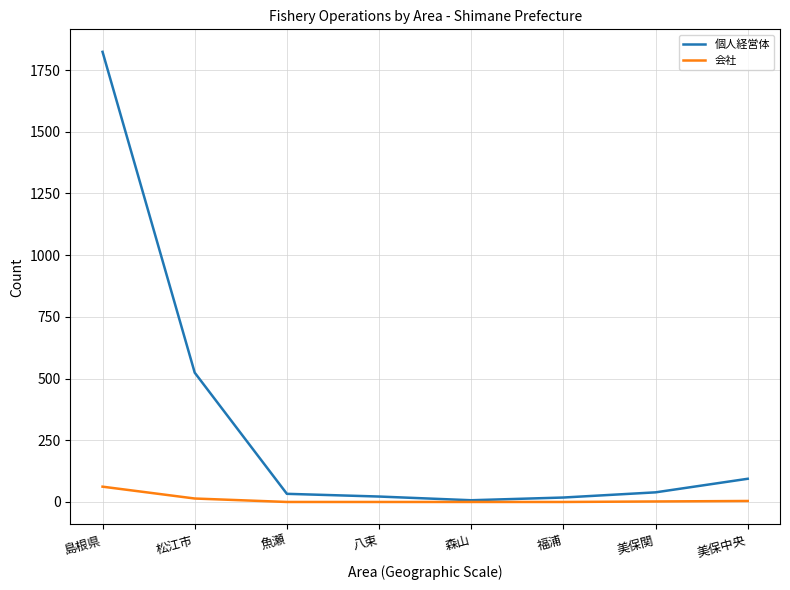

List the series in order of their peak value, highest first.

個人経営体, 会社